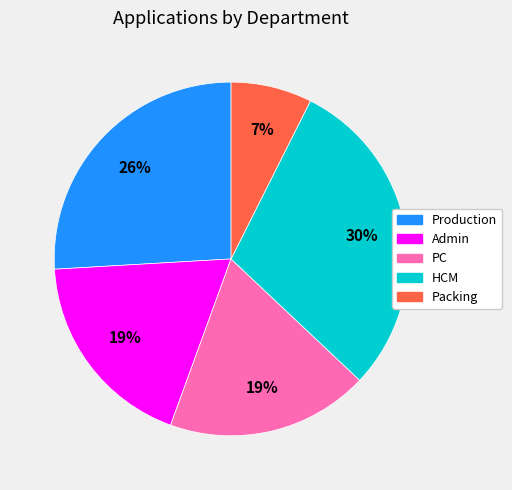

How many slices are in this pie chart?

5